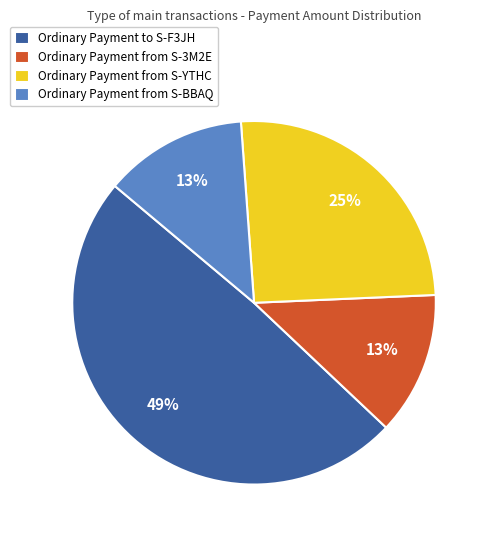

Does Ordinary Payment to S-F3JH account for over 50% of the chart?

No